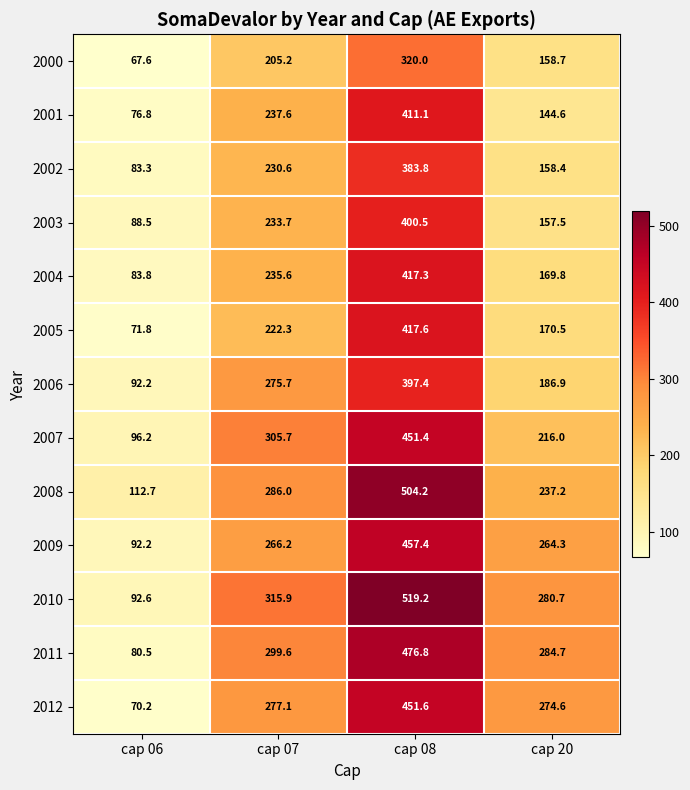

Which category has the highest value in the 2009 series?

cap 08